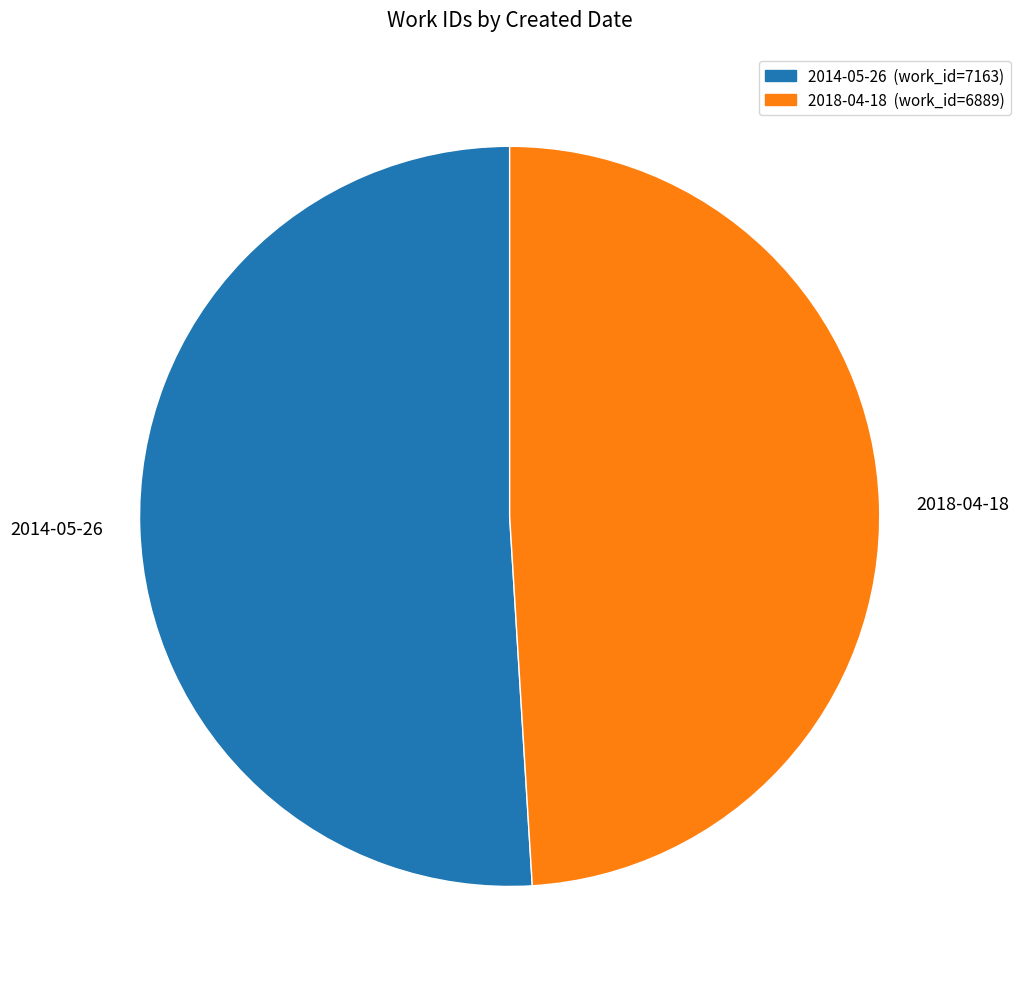

Is it true that 2014-05-26 is 59% of the pie?

False